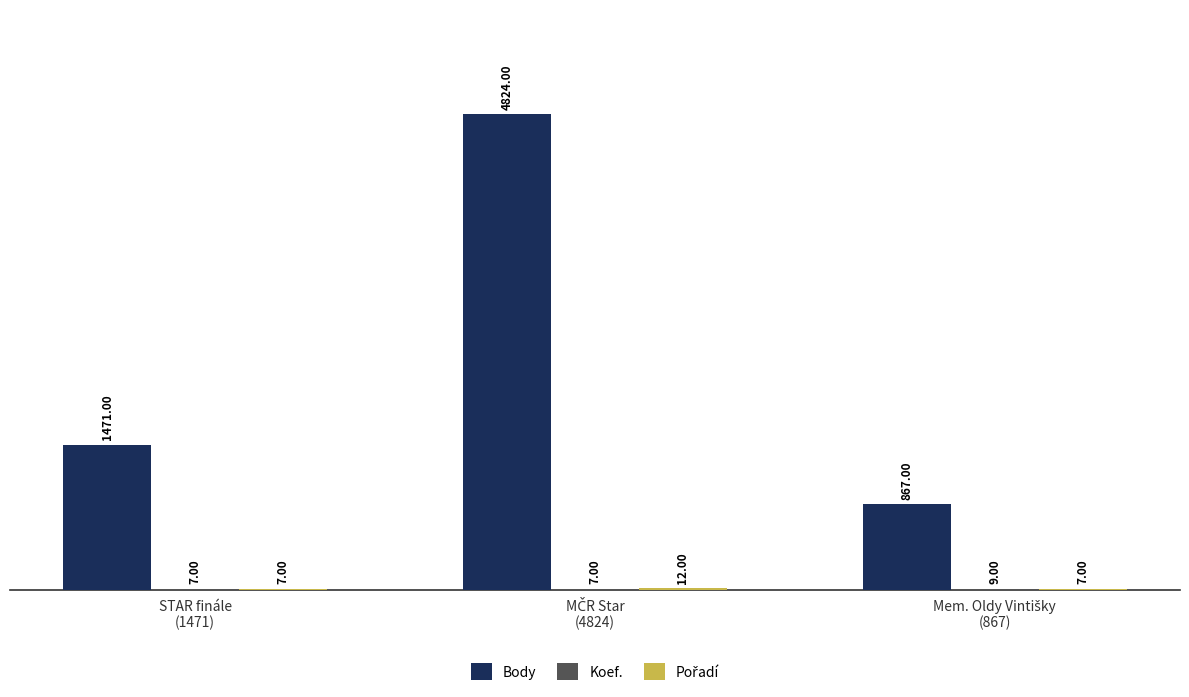

Which series has the largest total across all categories?

Body